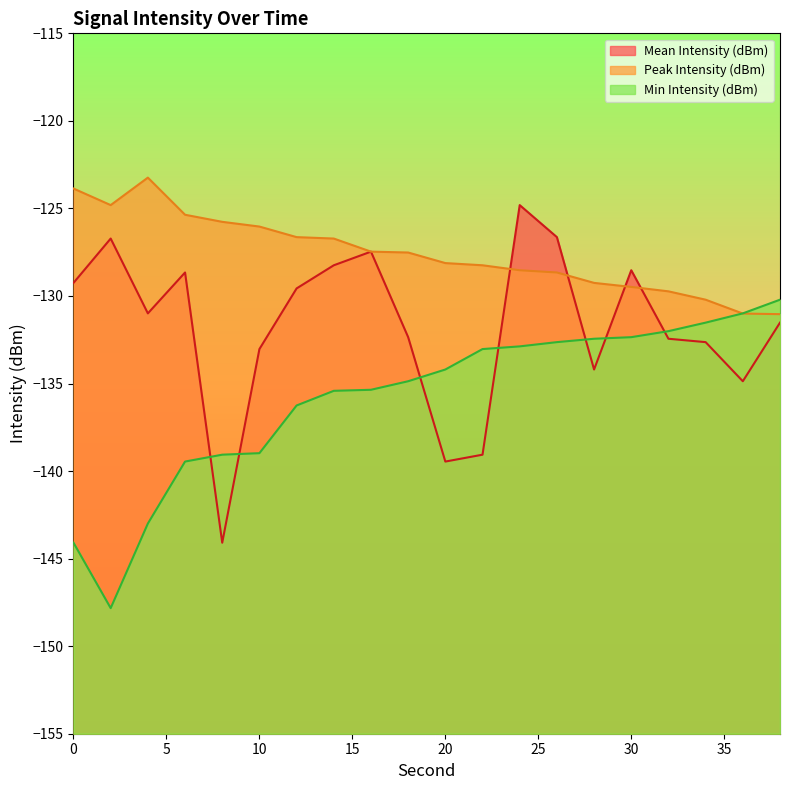

What is the difference between the maximum and second lowest values in the Peak Intensity (dBm) series?

7.8